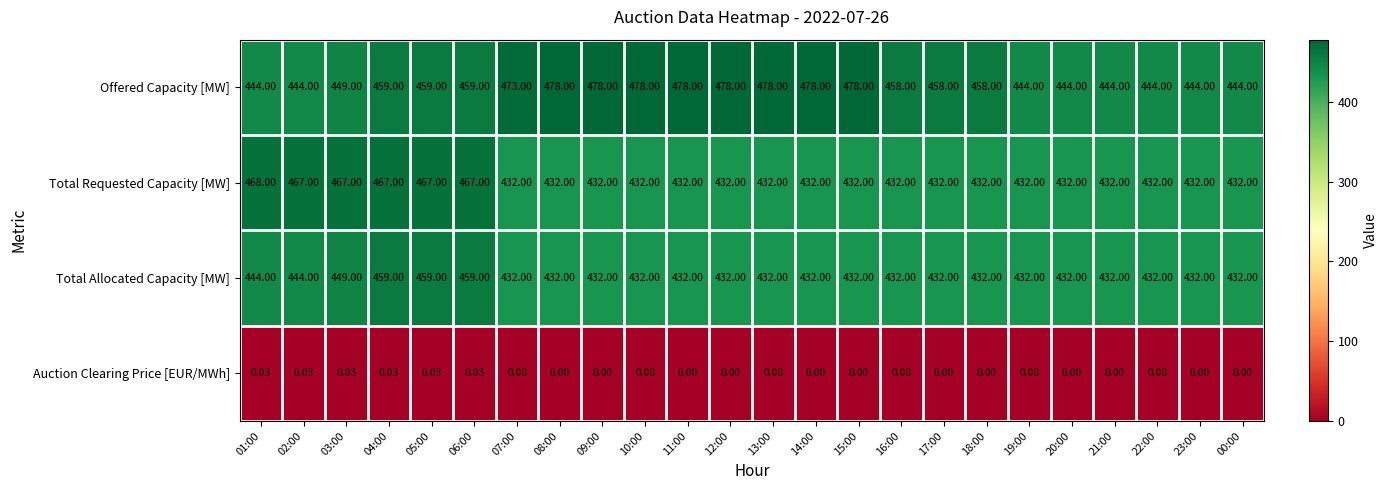

Between 09:00 and 18:00, which series saw the biggest shift?

Offered Capacity [MW]